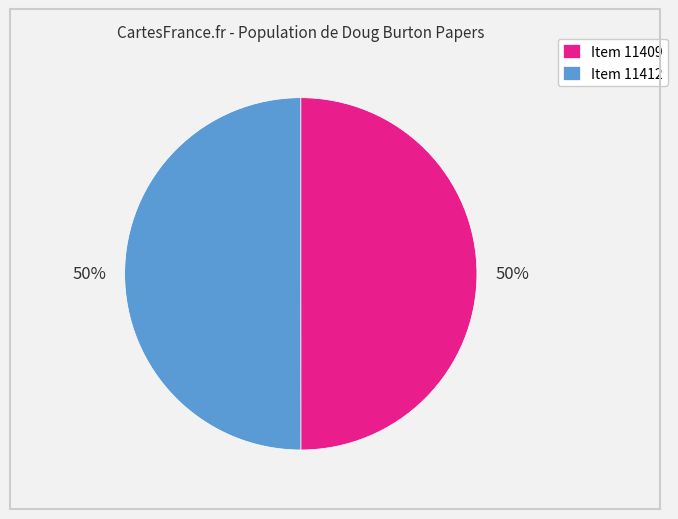

How many slices are in this pie chart?

2